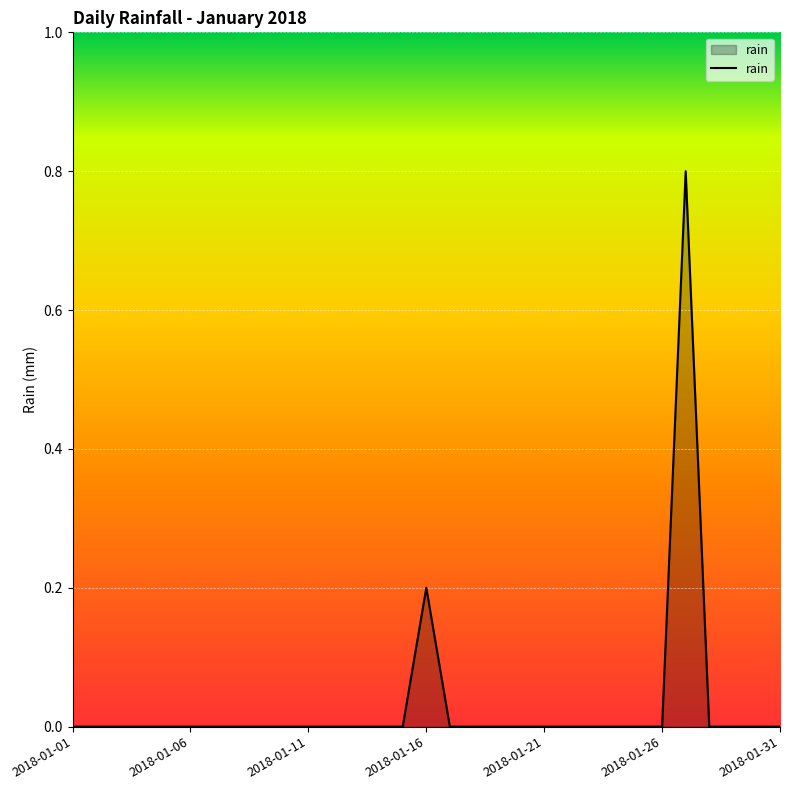

What is the greatest value displayed?

0.8